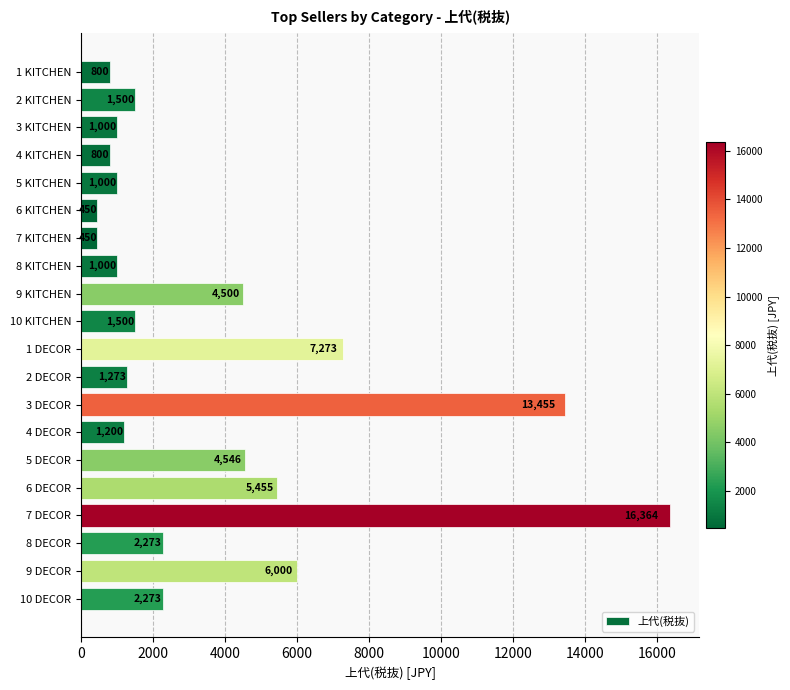

What is the difference between the second highest and minimum values?

13005